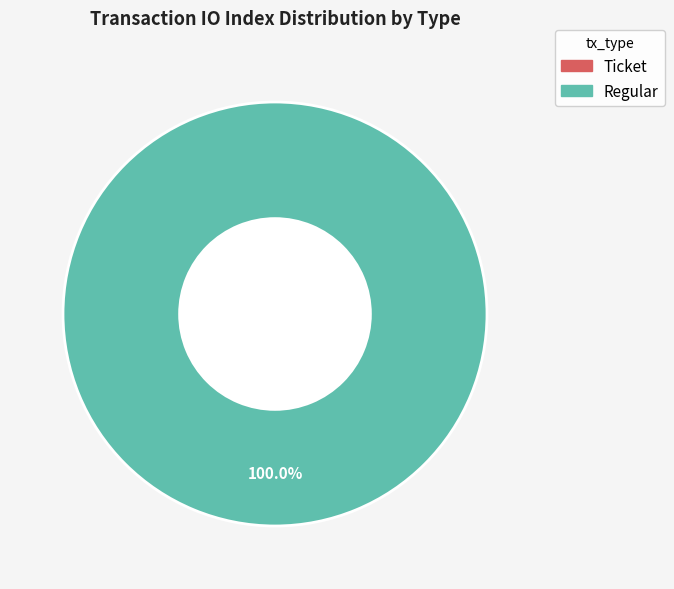

How many slices are in this pie chart?

2